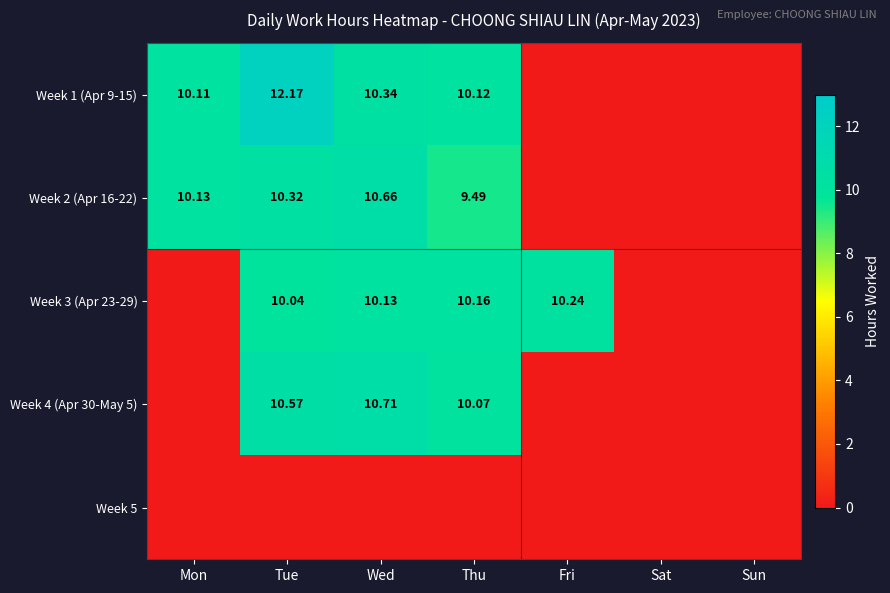

Is the value of Week 4 (Apr 30-May 5) at Tue greater than the value of Week 1 (Apr 9-15) at Wed?

Yes